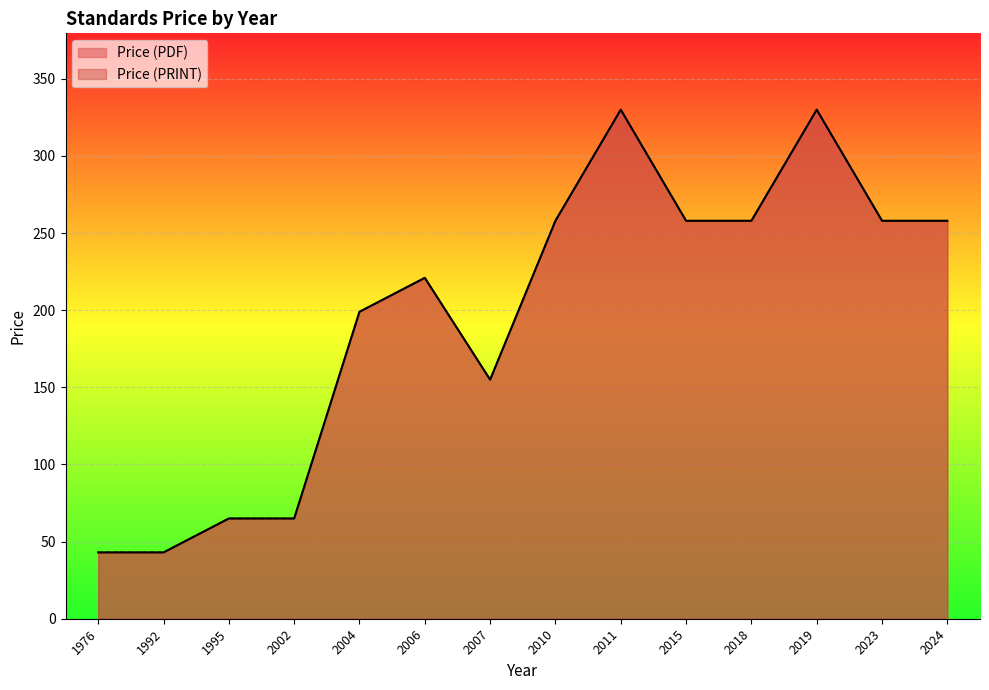

Which series has the largest total across all categories?

Price (PDF)